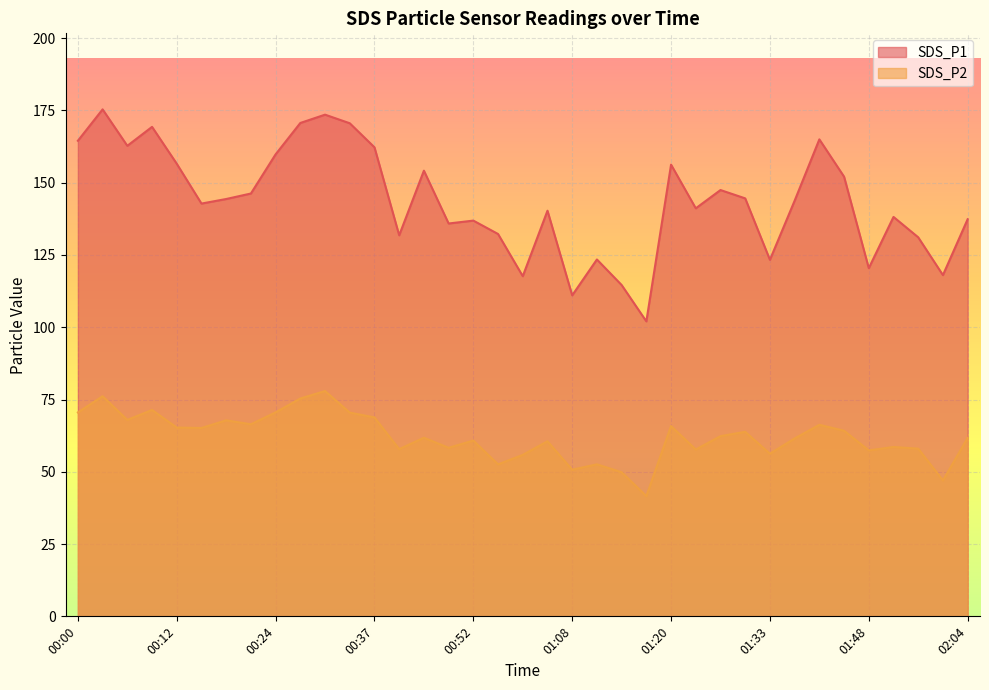

What is the minimum value shown in the chart?

41.6